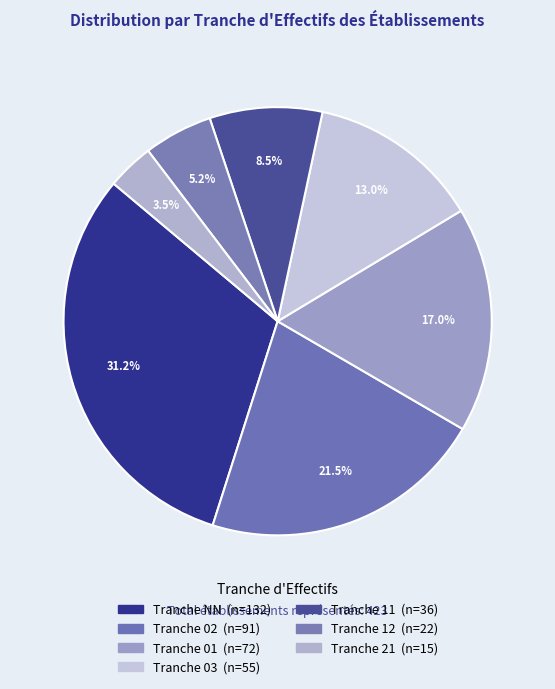

How many slices are in this pie chart?

7